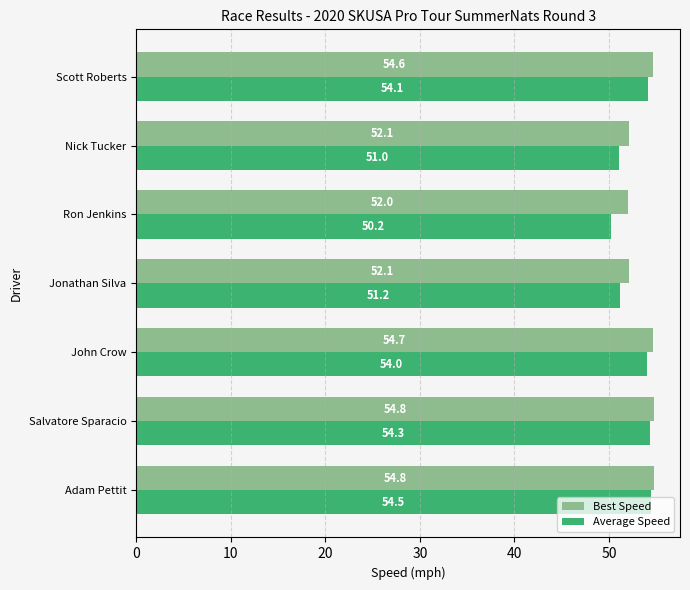

What is the smallest value displayed?

50.2